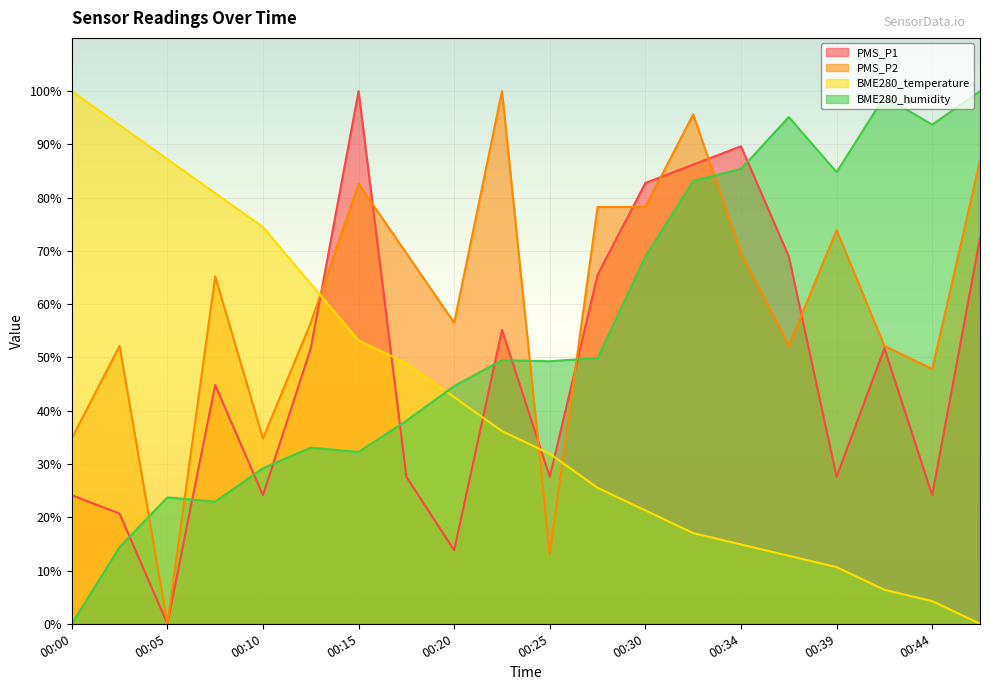

What is the total value across all series at 00:39?

196.9